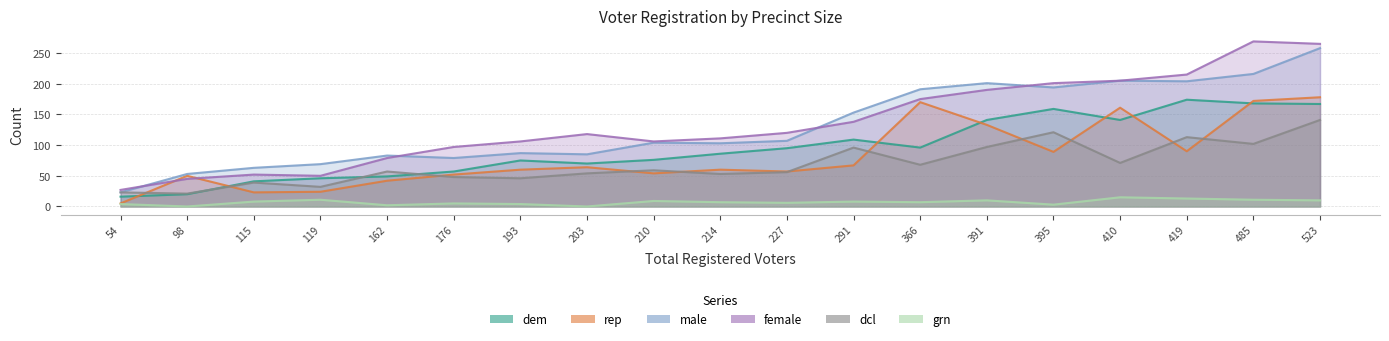

True or false: dcl and female cross at least once.

False